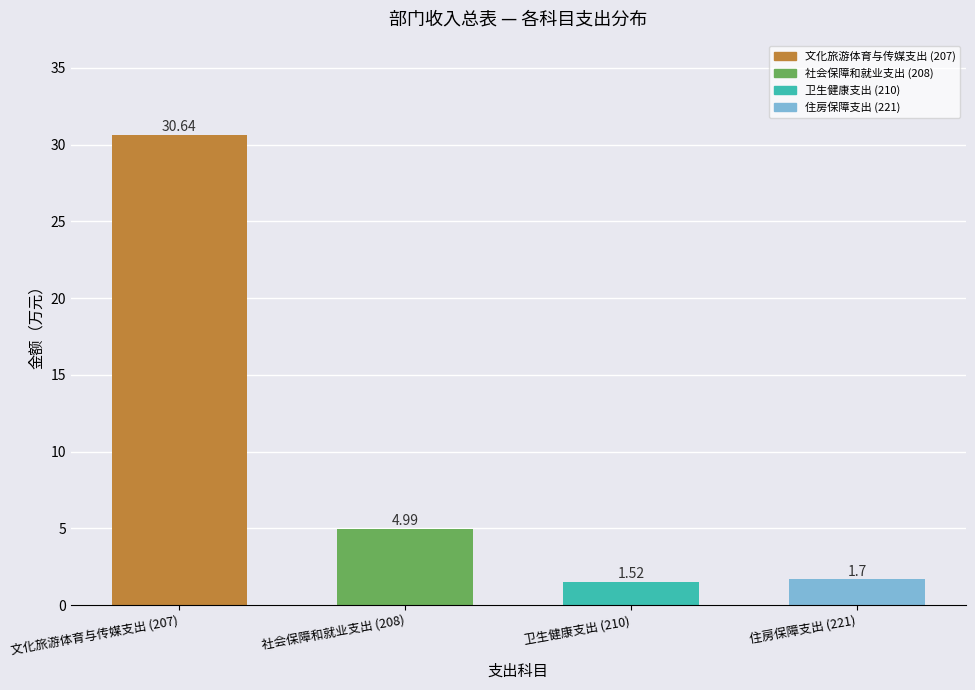

List the labels in order of value, smallest first.

卫生健康支出 (210), 住房保障支出 (221), 社会保障和就业支出 (208), 文化旅游体育与传媒支出 (207)